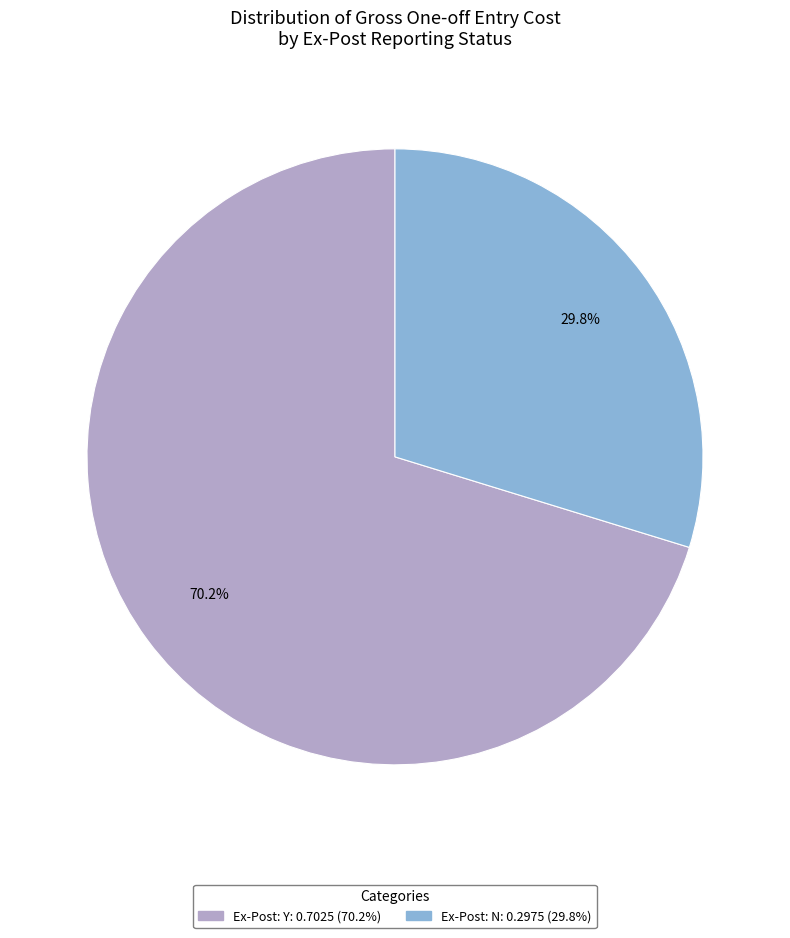

Does any single category account for the majority?

Yes